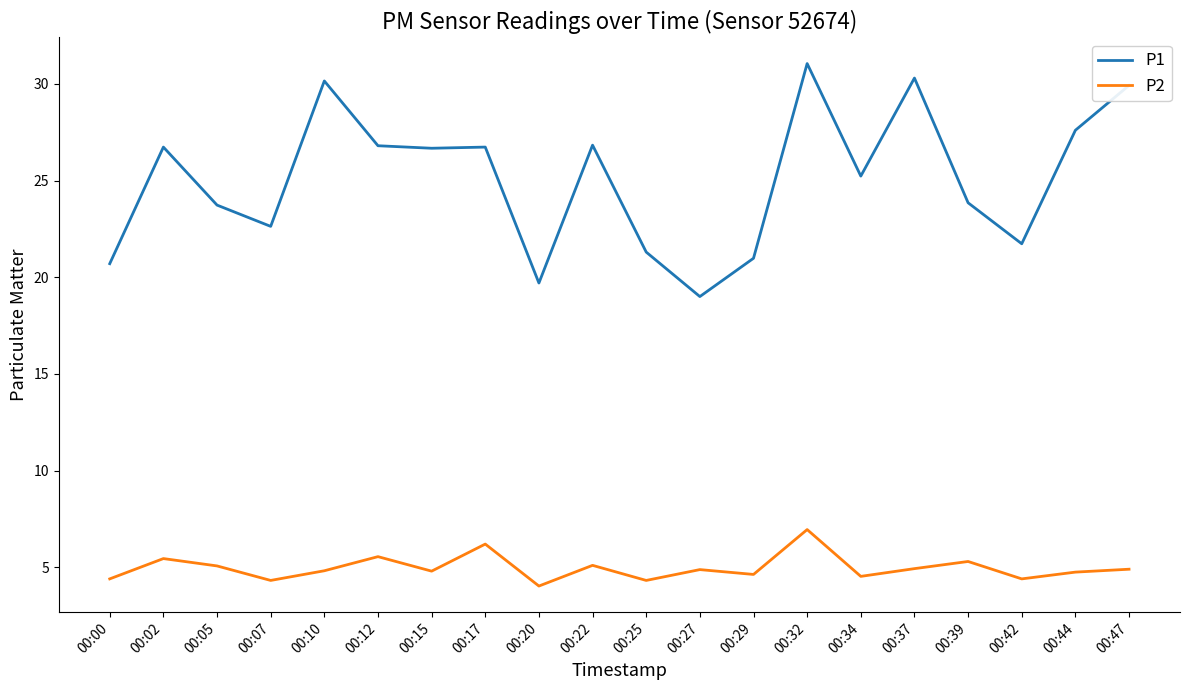

List the series in order of their peak value, highest first.

P1, P2